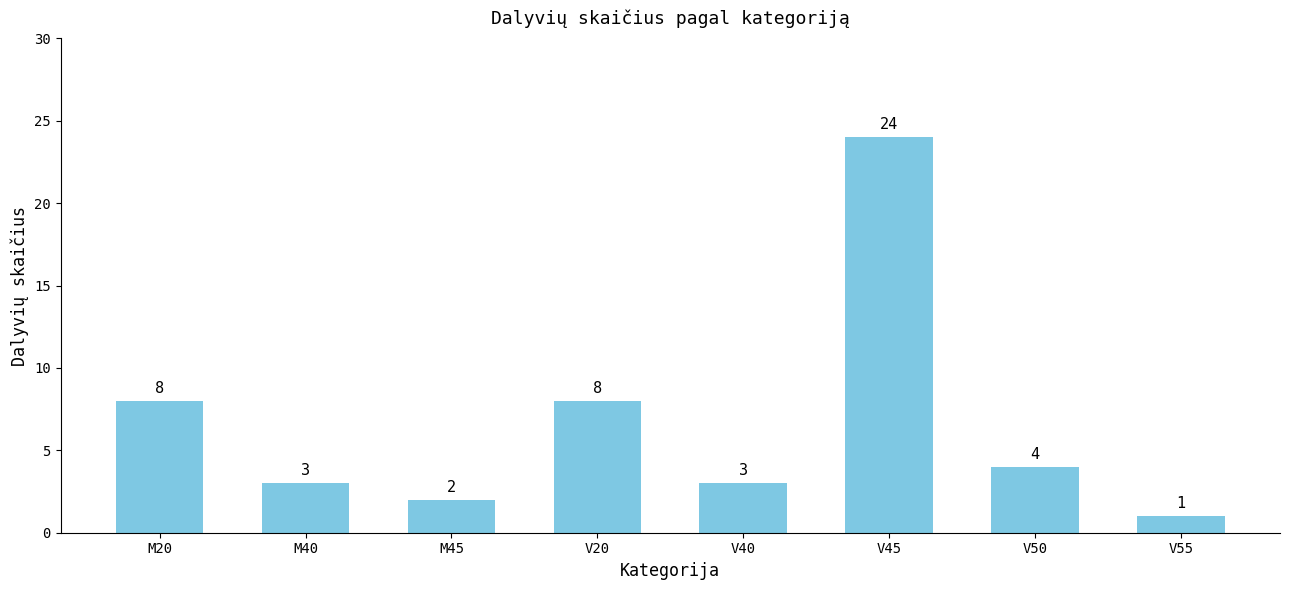

How many values are below 4?

4